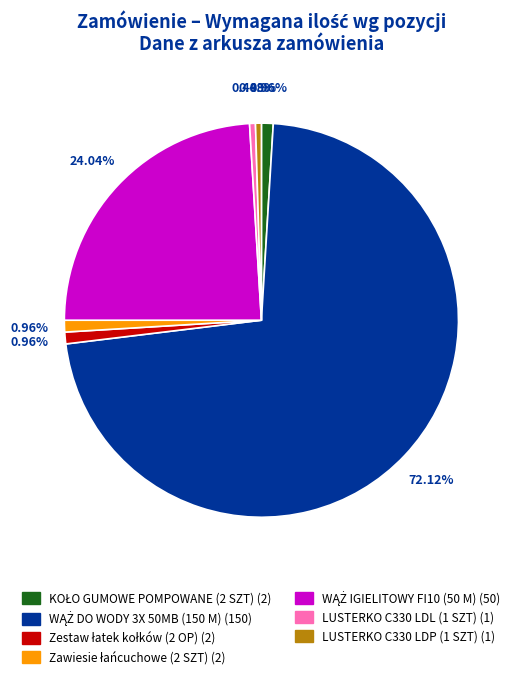

Does any single category account for the majority?

Yes